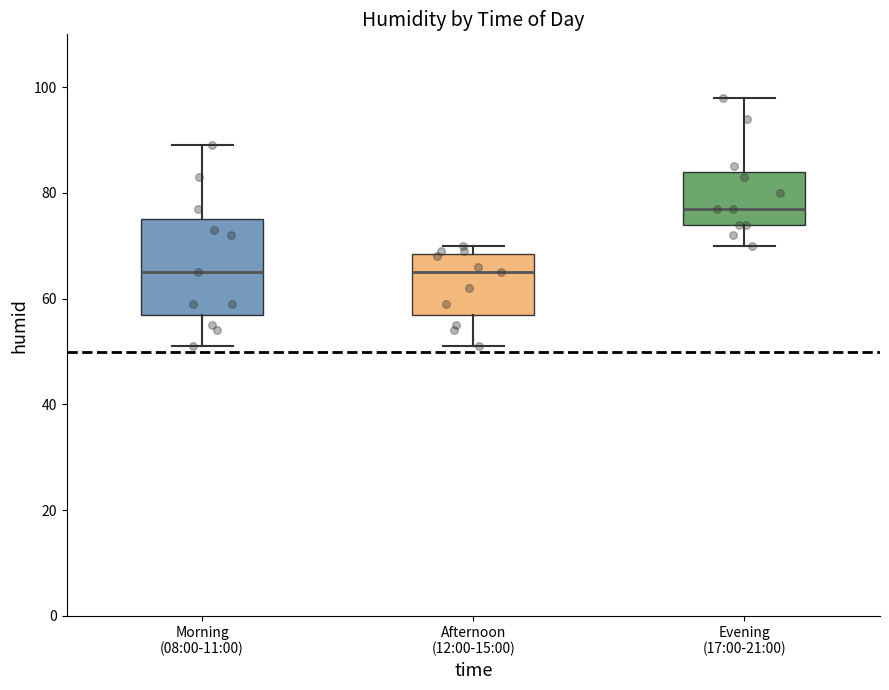

Which box has the highest median line?

Evening (17:00-21:00)